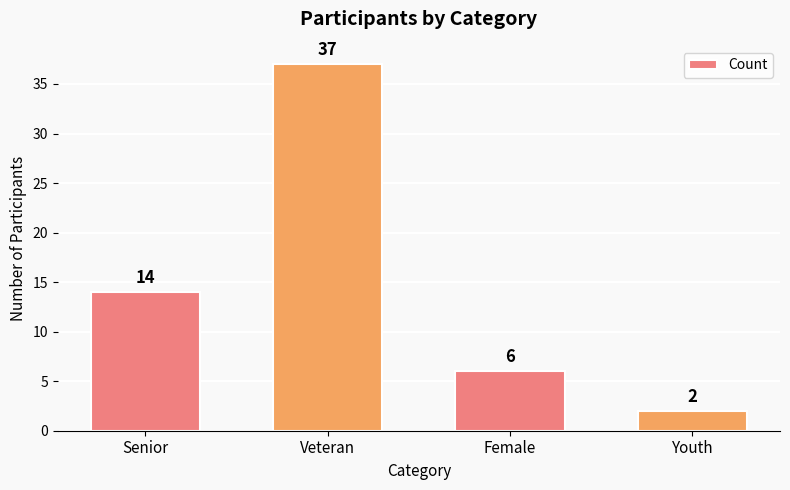

Rank the categories by value from lowest to highest.

Youth, Female, Senior, Veteran